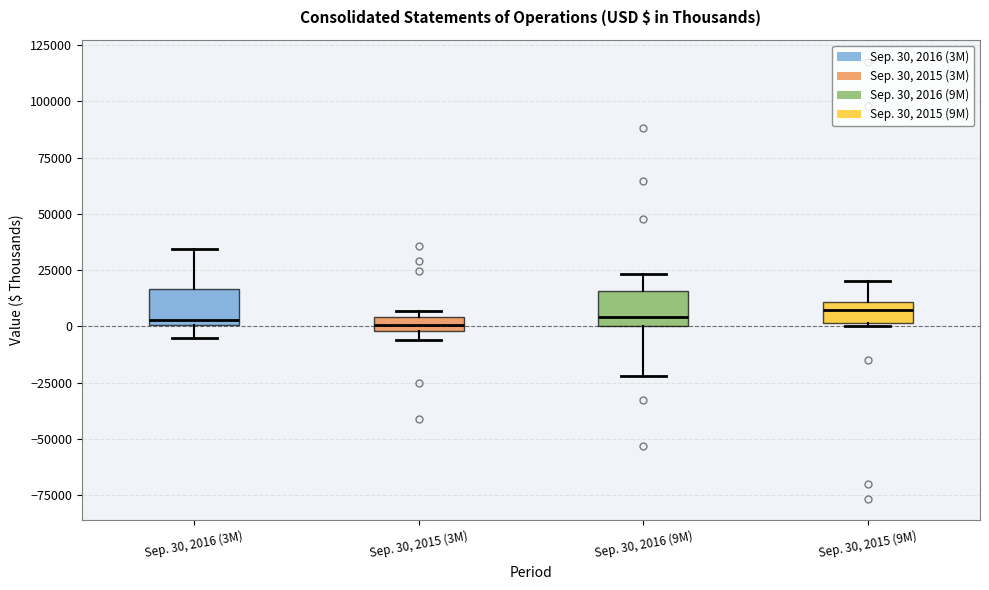

Where does the lower whisker of the box for Sep. 30, 2016 (9M) end on the y-axis? The values are not printed on the chart, so give them approximately, as read against the axis.

-20000